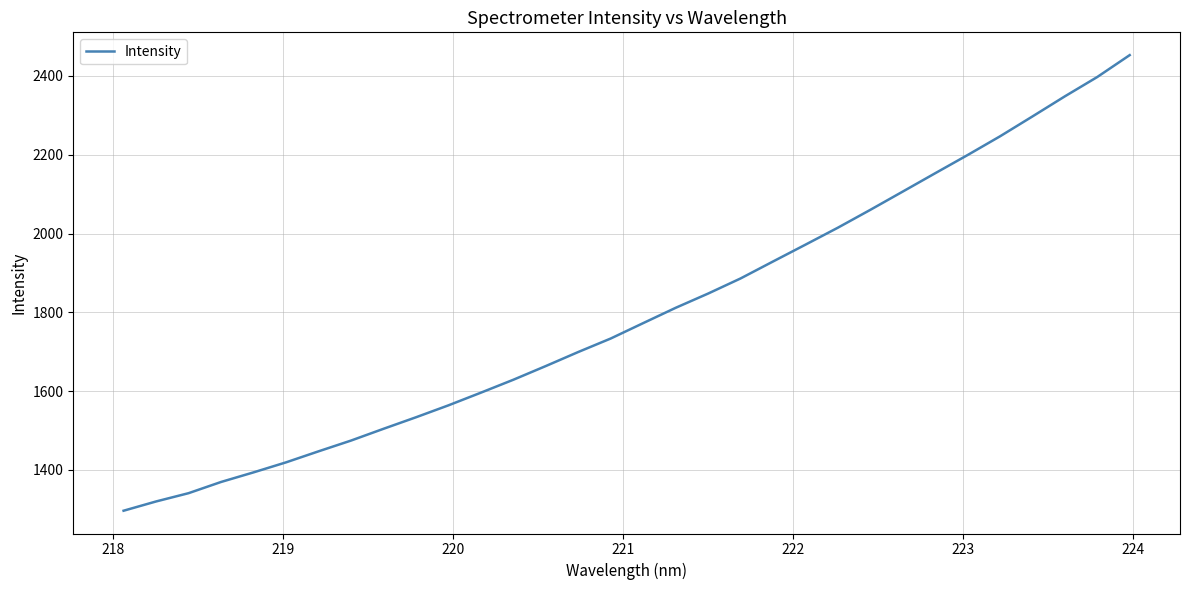

Is this an area chart (filled region under the line)?

No